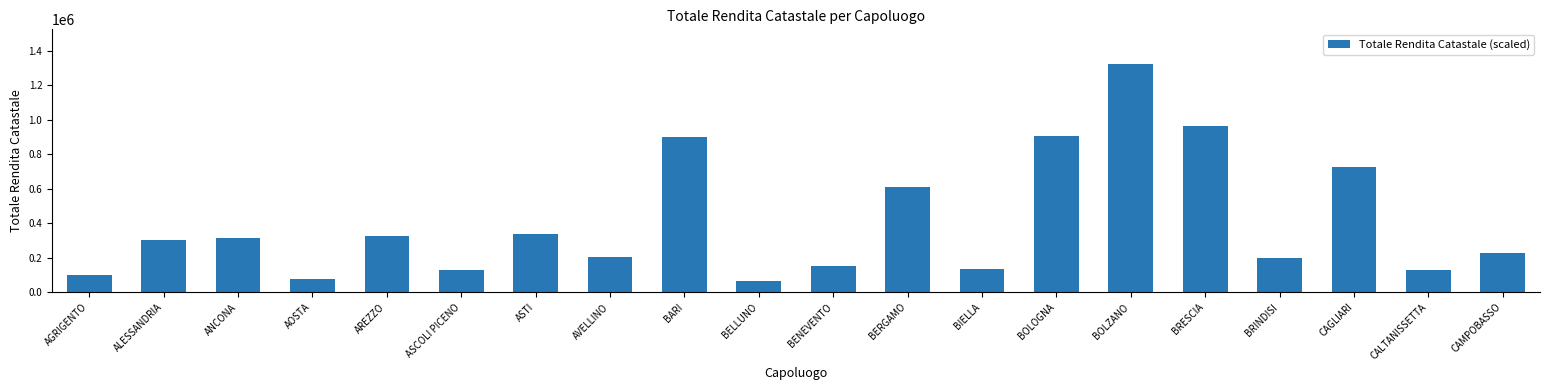

What is the change in value from BENEVENTO to BERGAMO?

+458304.3